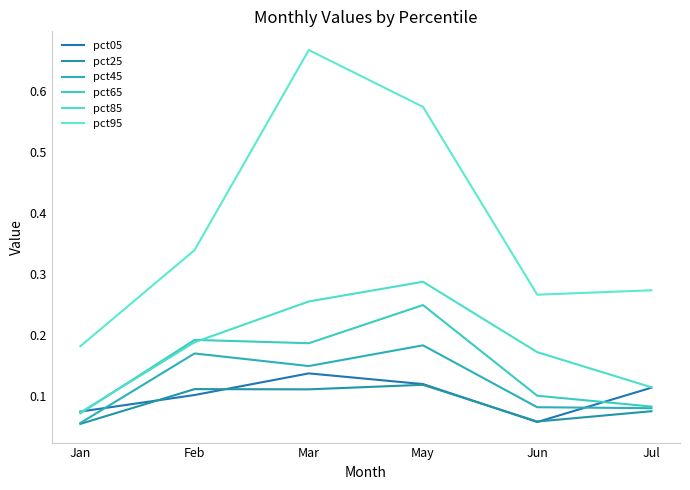

Does the chart display data point markers on the line(s)?

No